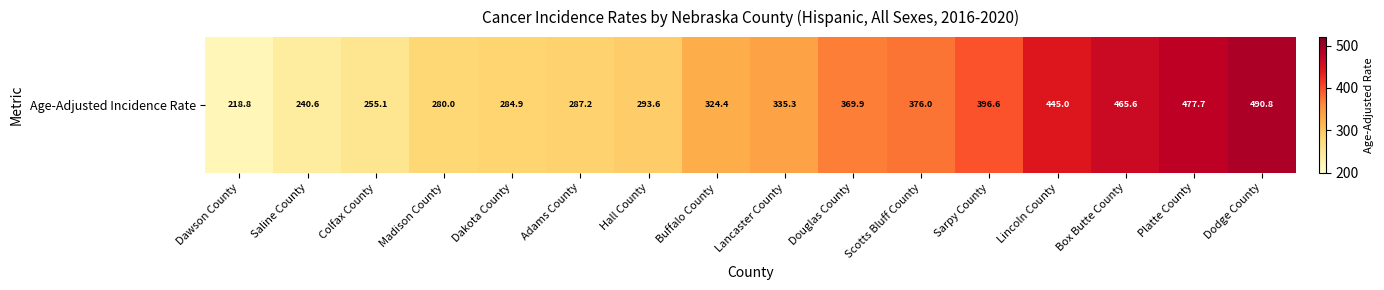

What is the difference between the maximum and minimum values?

272.0